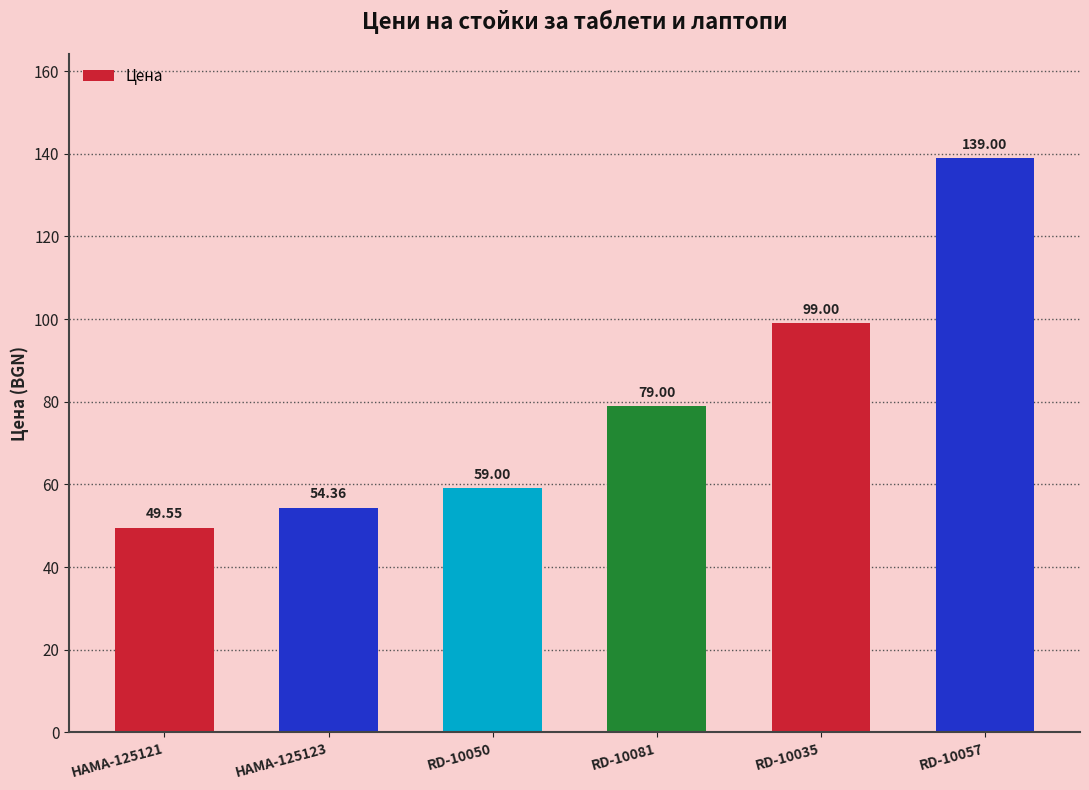

Rank the categories by value from highest to lowest.

RD-10057, RD-10035, RD-10081, RD-10050, HAMA-125123, HAMA-125121